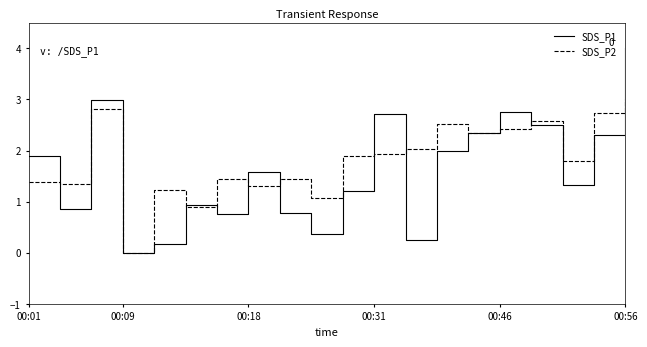

Which series has the largest range (max minus min)?

SDS_P1